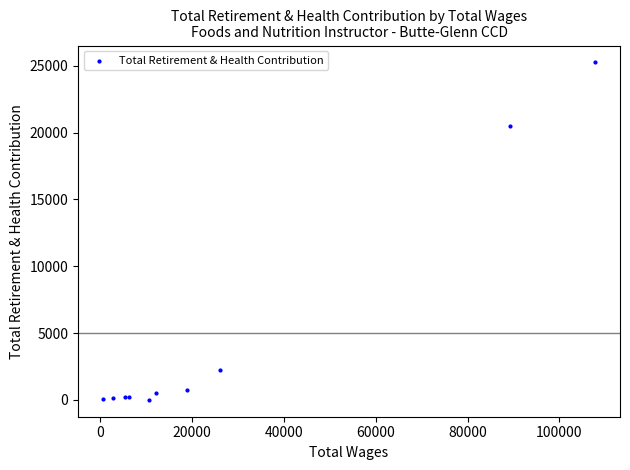

What Y value in the scatter plot is closest to 12630?

20518